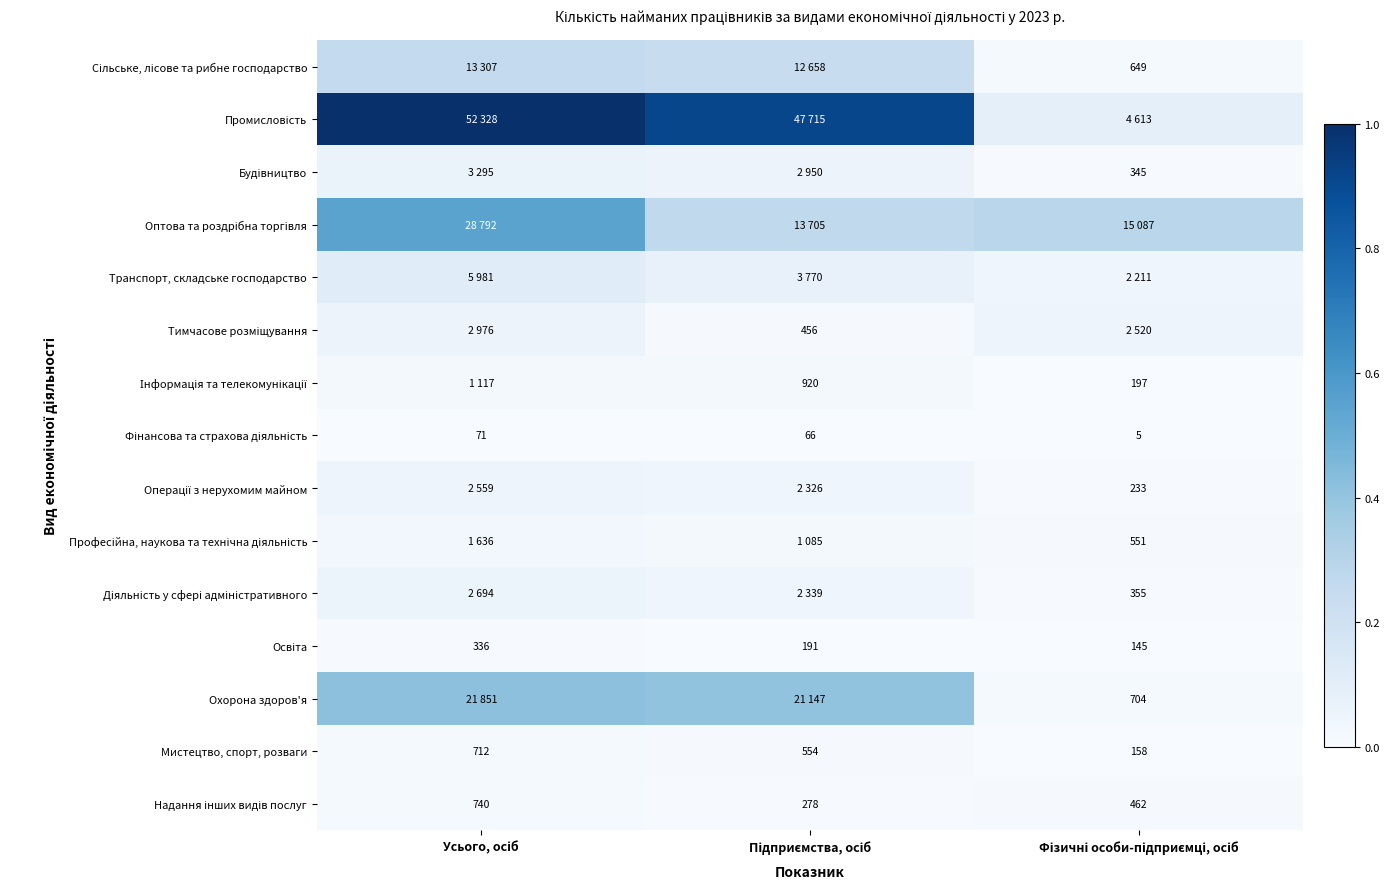

Is the value of Інформація та телекомунікації at Усього, осіб greater than the value of Операції з нерухомим майном at Фізичні особи-підприємці, осіб?

Yes